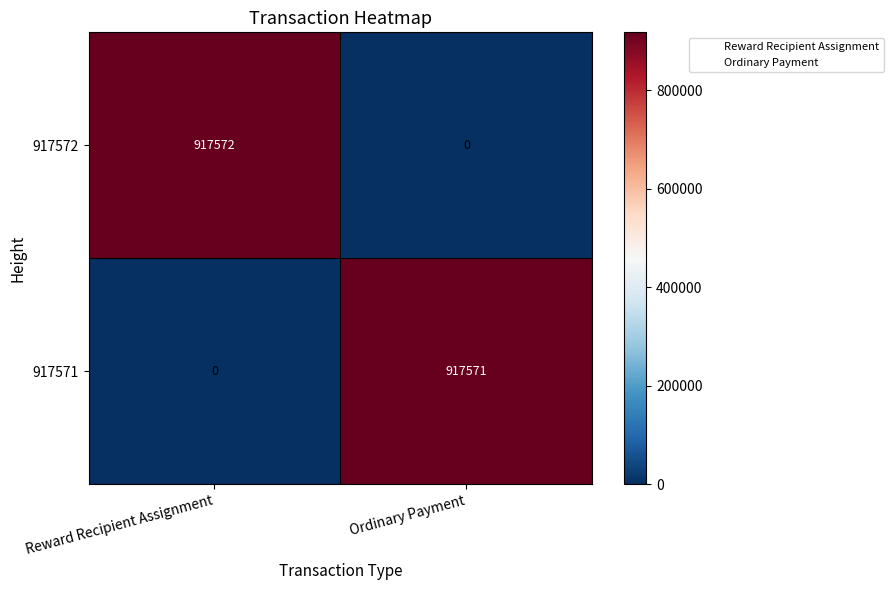

What is the spread (max minus min) of values at Ordinary Payment?

917571